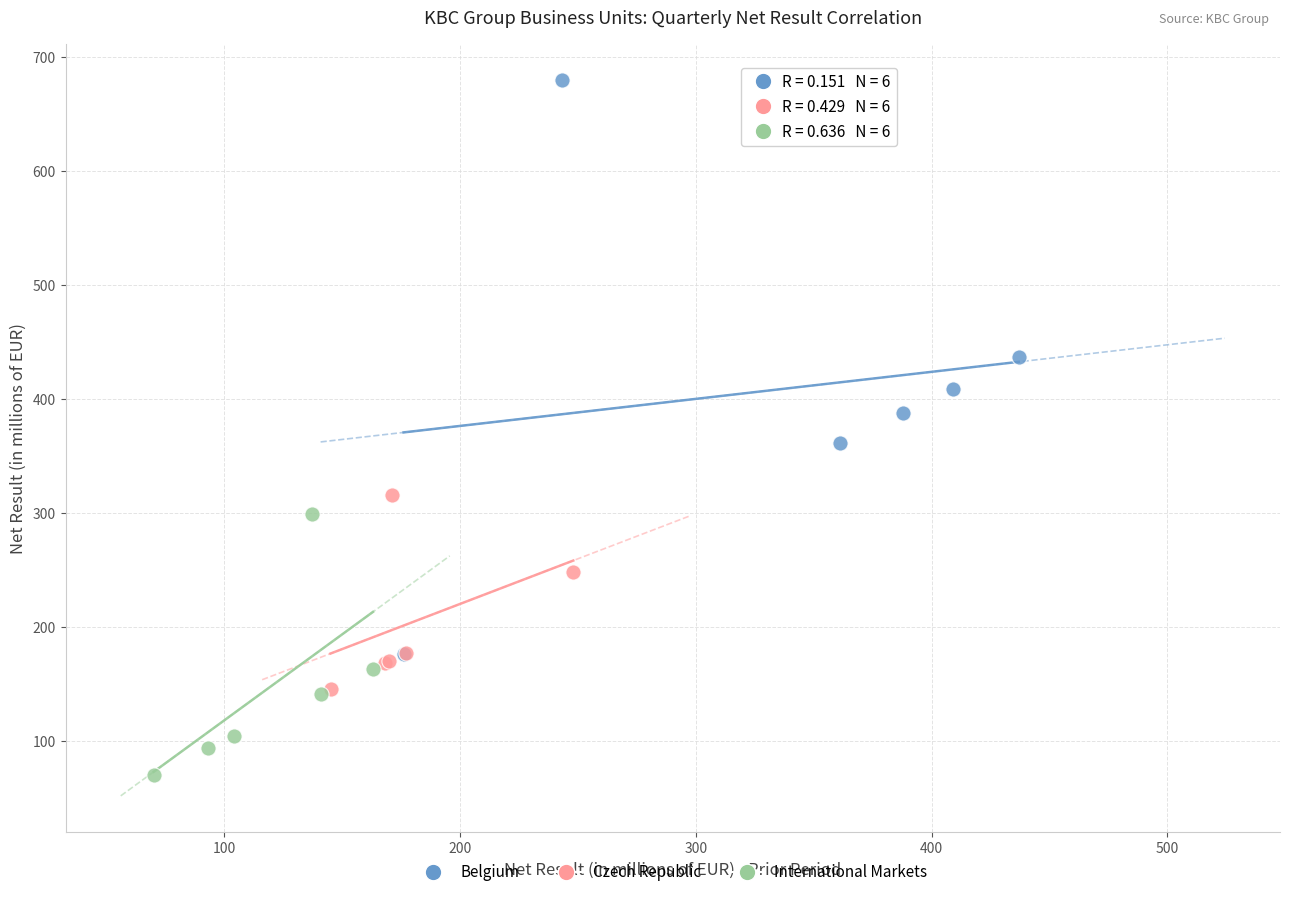

What are all the series names shown in the legend?

Belgium, Czech Republic, International Markets